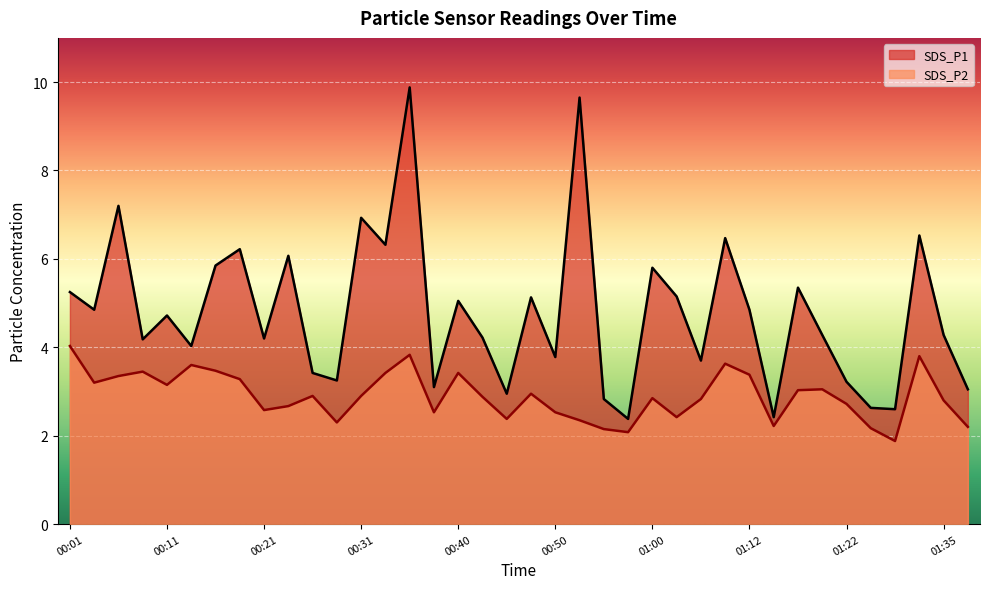

What is the average value of the SDS_P2 series?

2.9